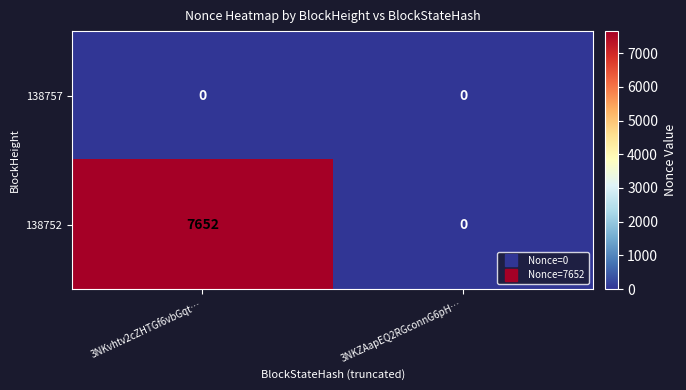

The 138752 series shows 7652 at 3NKvhtv2cZHTGf6vbGqt…. True or false?

True